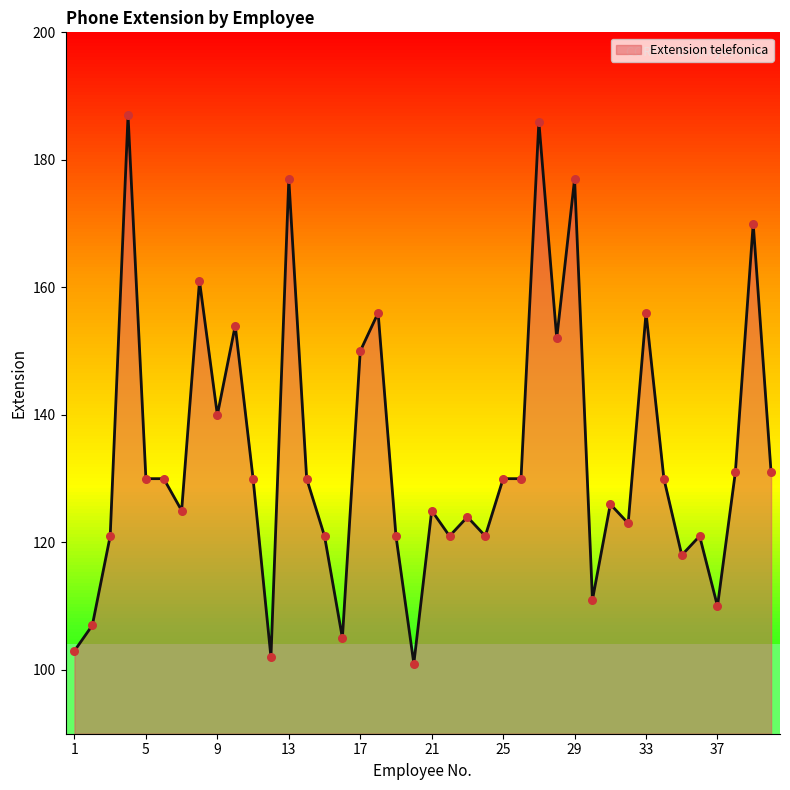

What is the greatest value displayed?

187